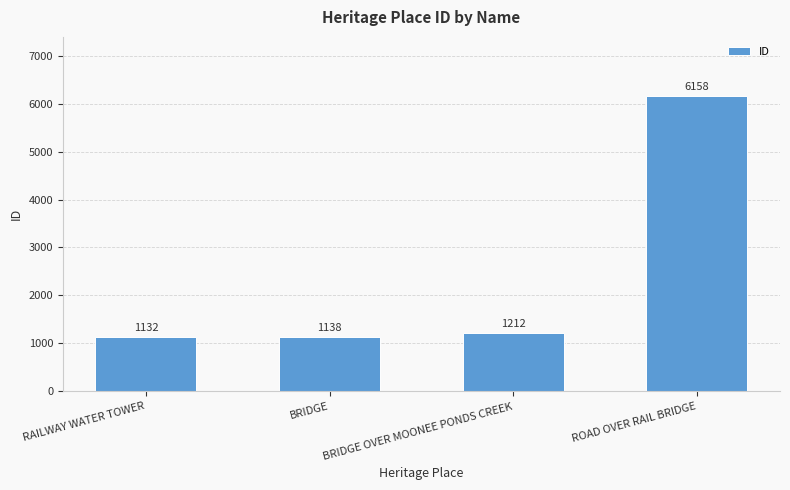

What position from the right is BRIDGE?

3